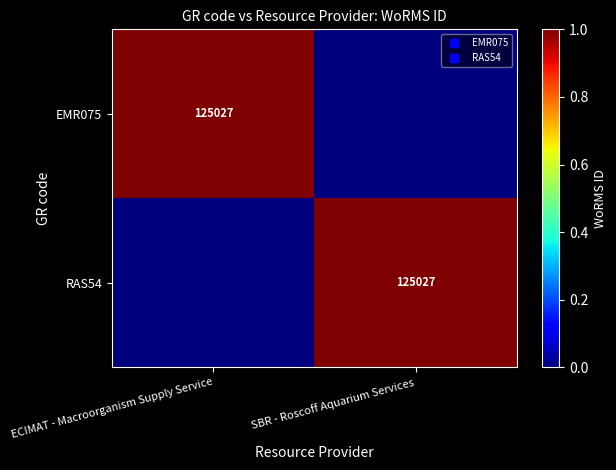

At how many categories does at least one series exceed 0?

2